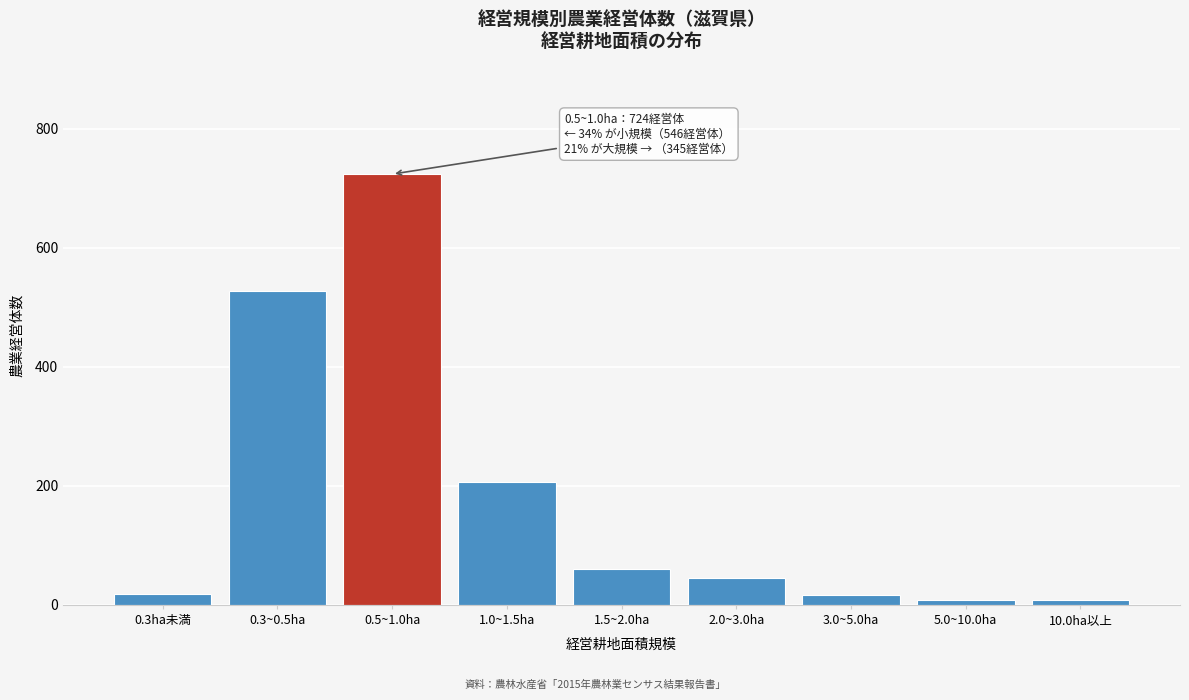

Approximately how many times larger is the value at 1.0~1.5ha compared to 2.0~3.0ha?

4.6